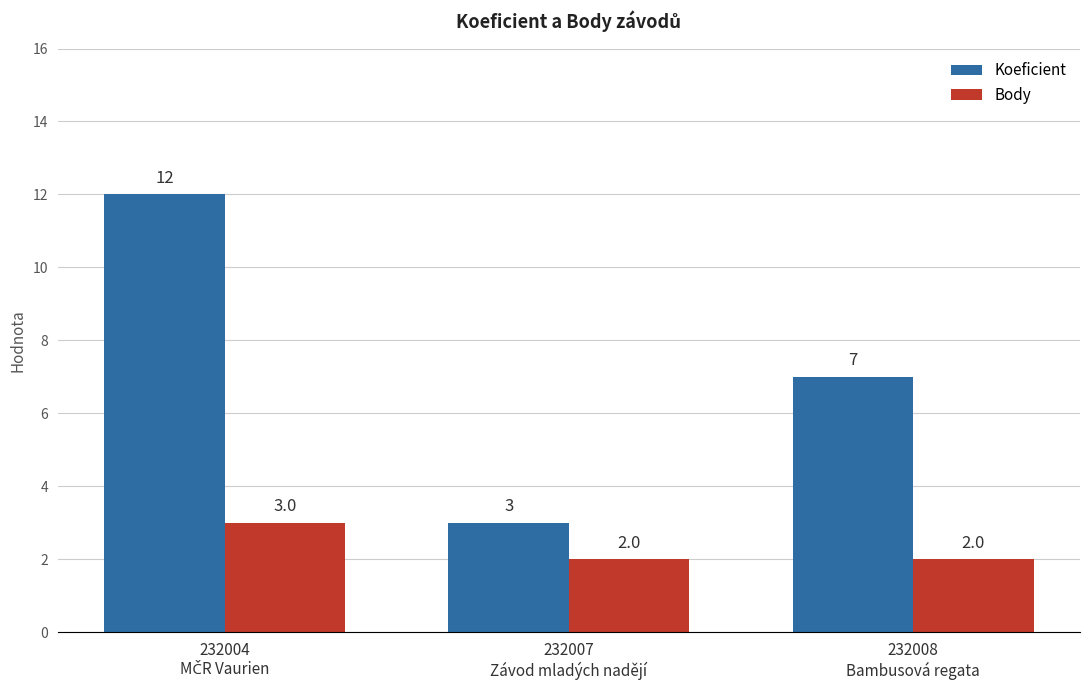

What are all the series names shown in the legend?

Koeficient, Body